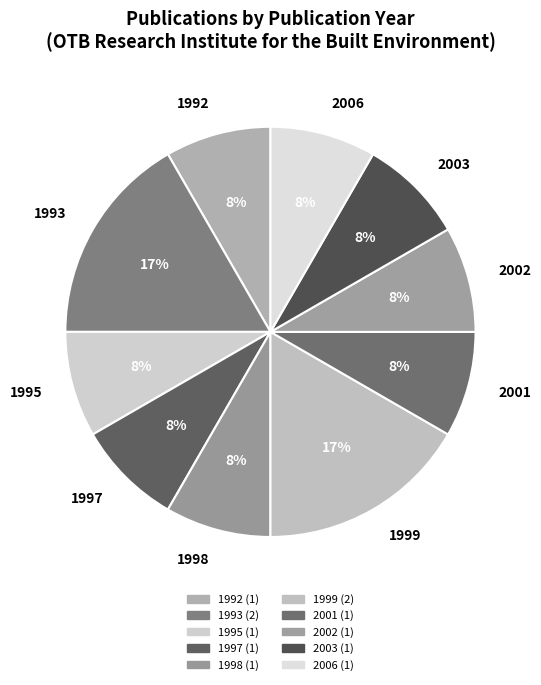

What percentage is the 1993 slice, to the nearest percent?

17%